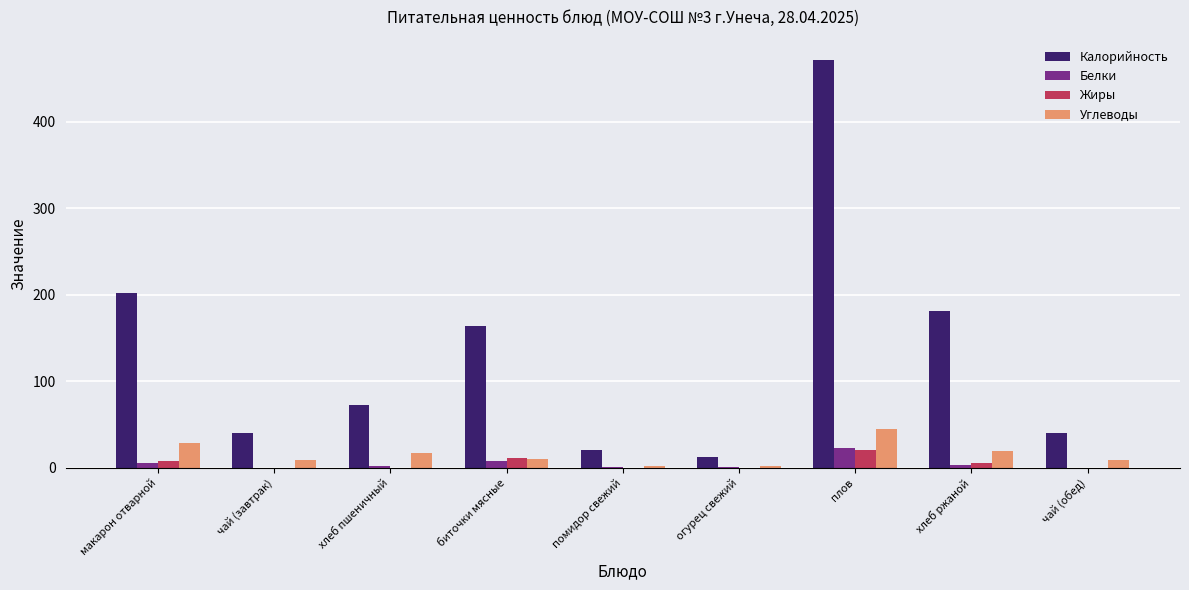

Between огурец свежий and плов, which series saw the biggest shift?

Калорийность